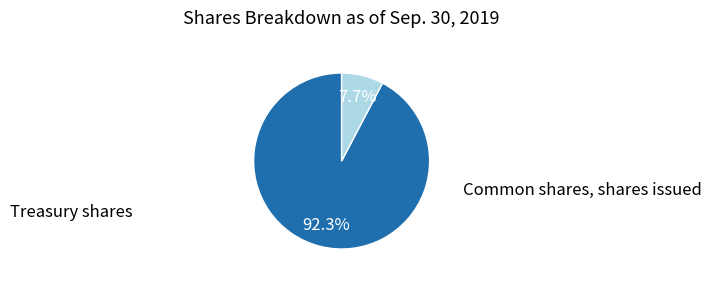

Count the number of slices in the pie.

2